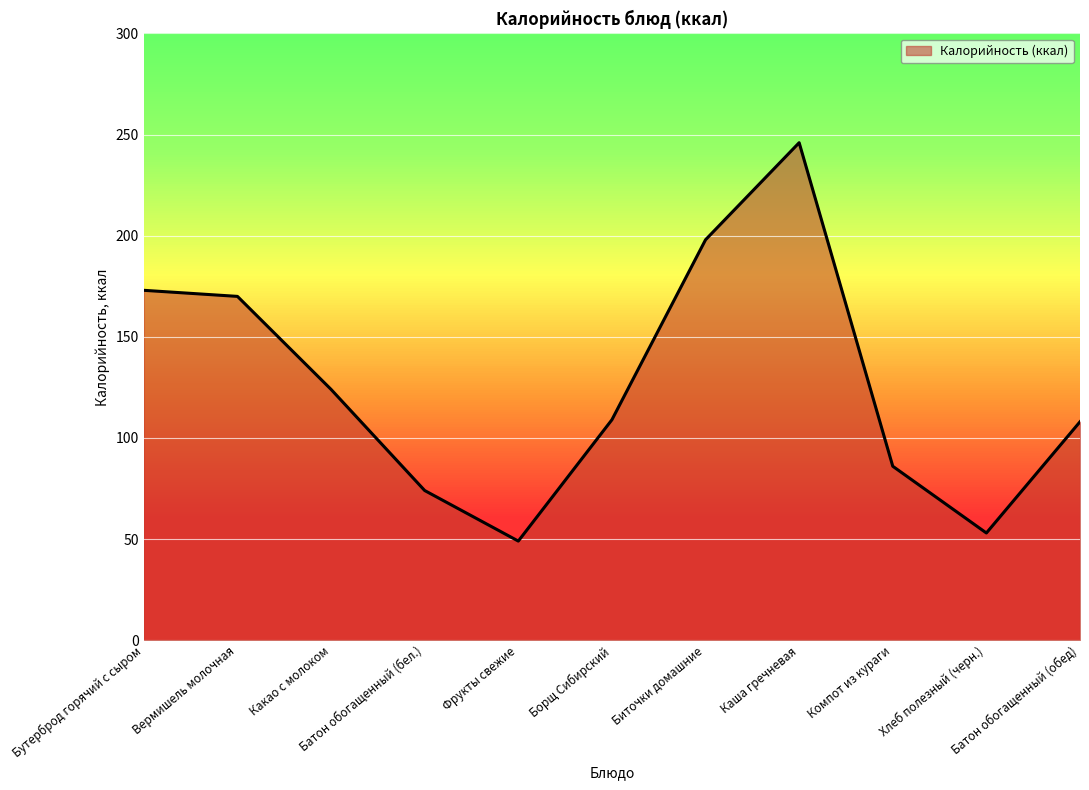

At which category does the chart reach its minimum across all series?

Фрукты свежие